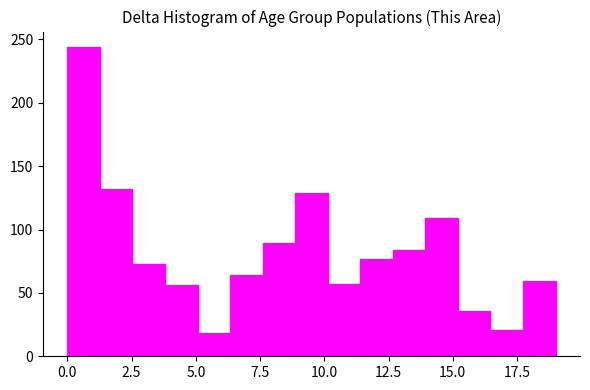

Around what value on the x-axis is the tallest bar? Give the approximate position of its centre, as read against the axis.

0.5